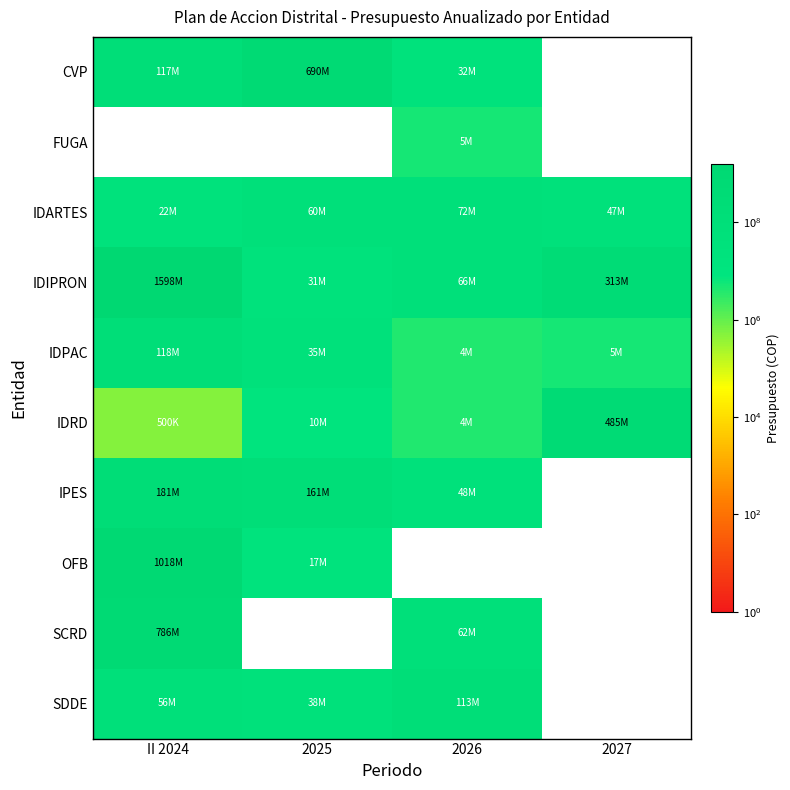

Is it true that IDRD equals 485036000 at 2027?

True